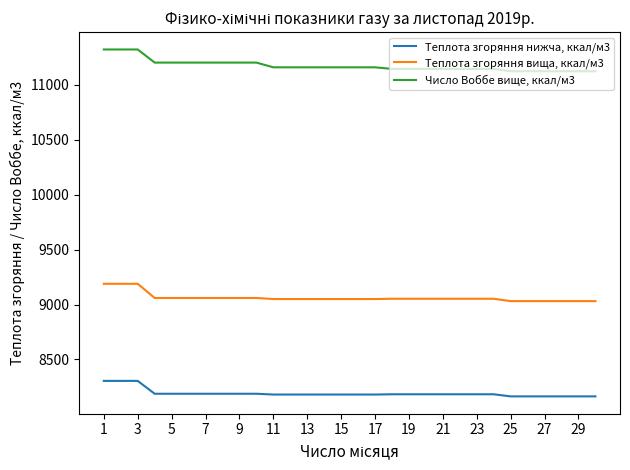

Which series has the largest range (max minus min)?

Число Воббе вище, ккал/м3